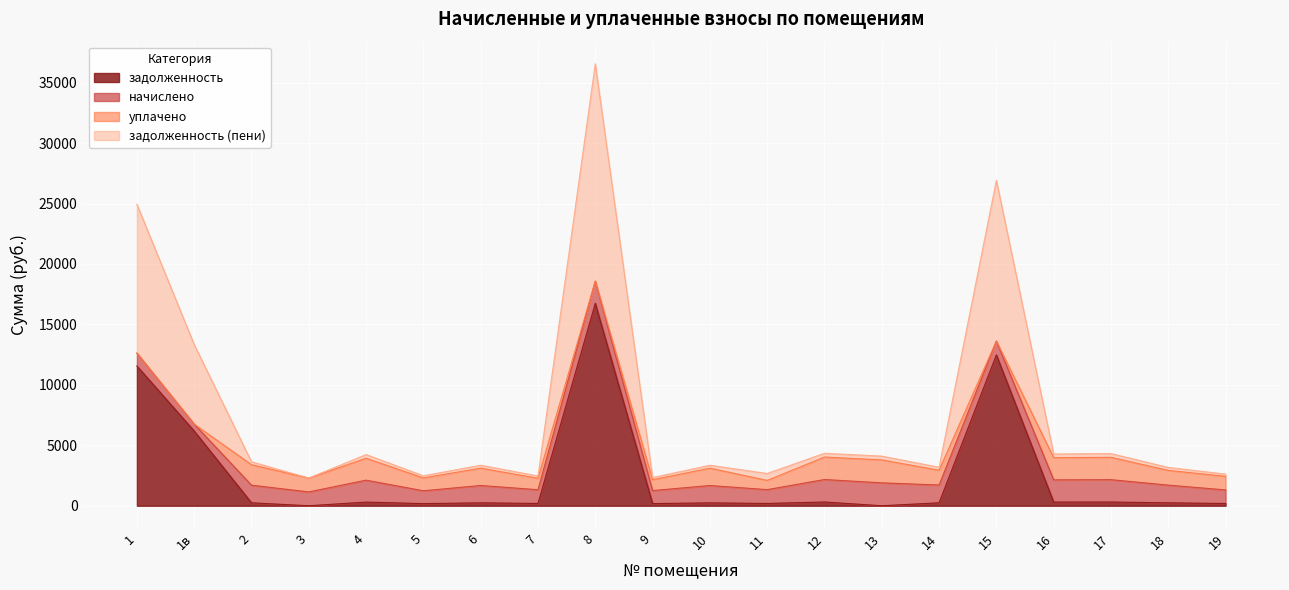

What is the highest value of the задолженность series?

16748.3